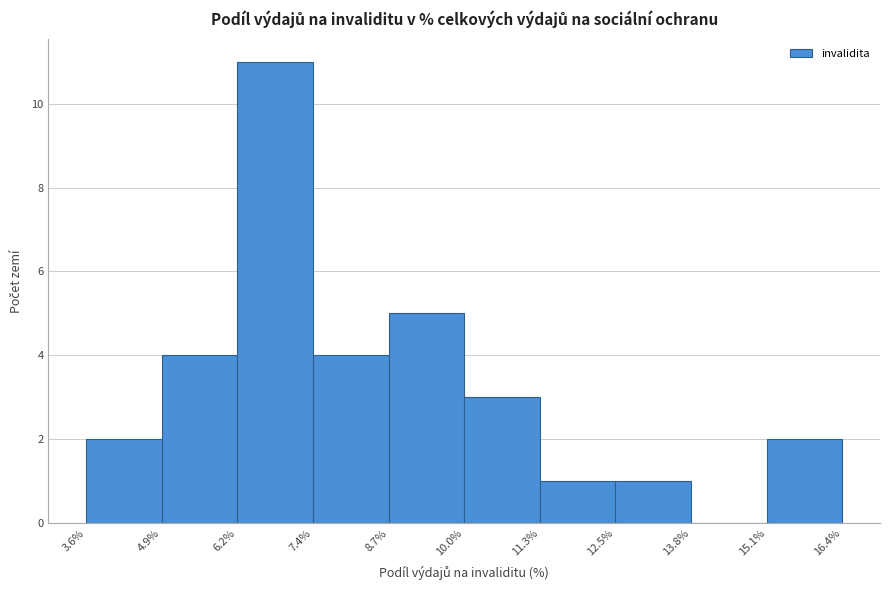

Which range on the x-axis has the tallest bar?

6.2% to 7.4%